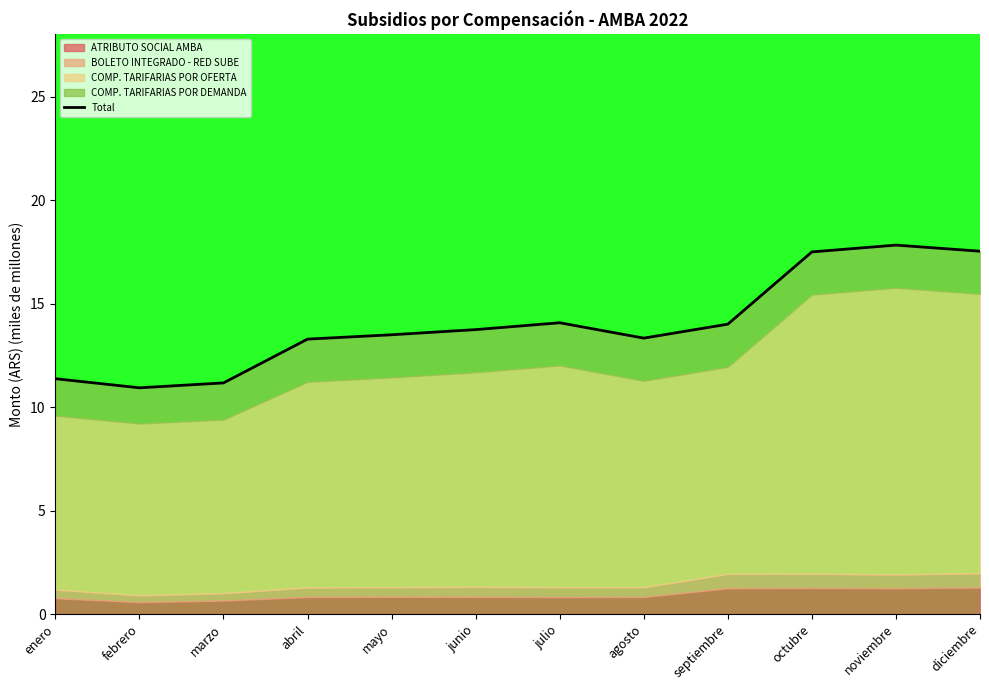

List the labels in order of value, largest first.

noviembre, diciembre, octubre, julio, septiembre, junio, mayo, agosto, abril, enero, marzo, febrero